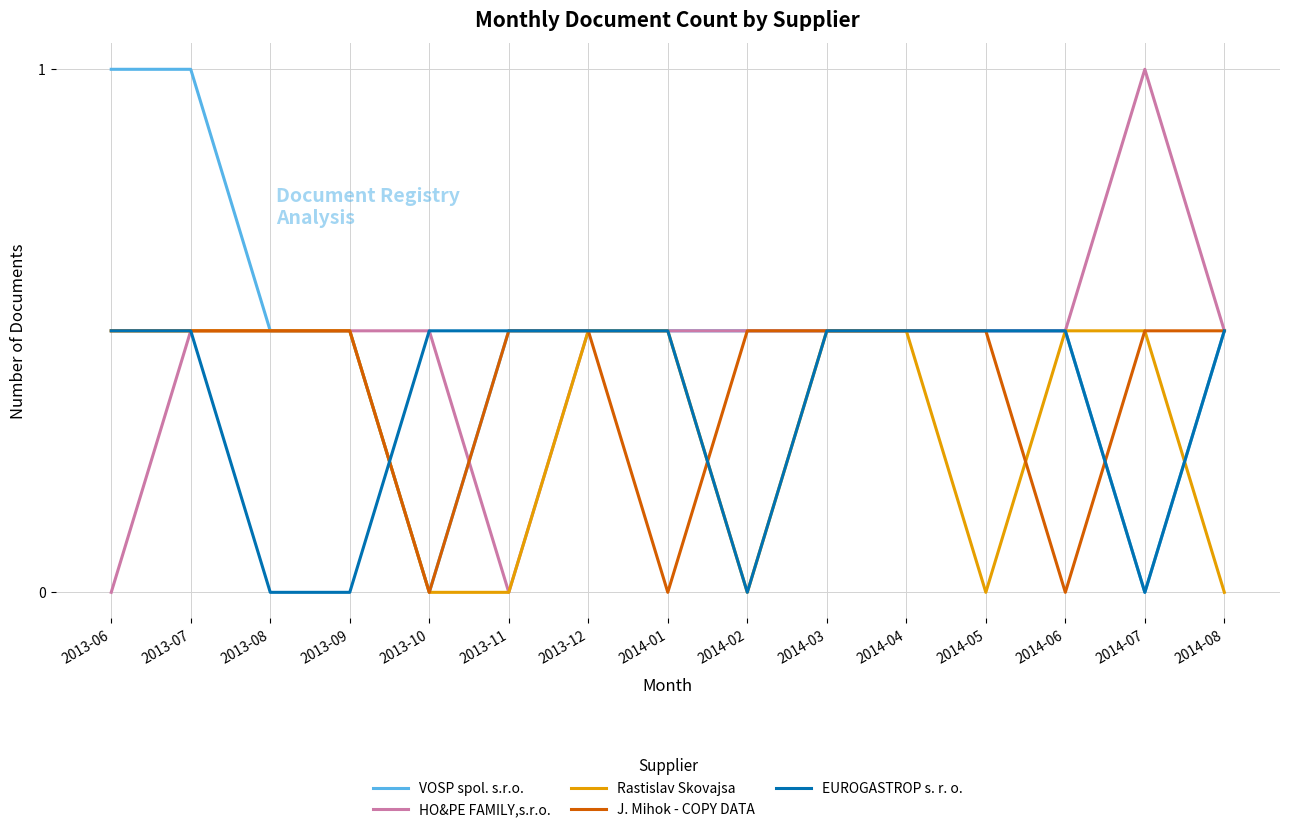

What position from the left is 2013-07?

2